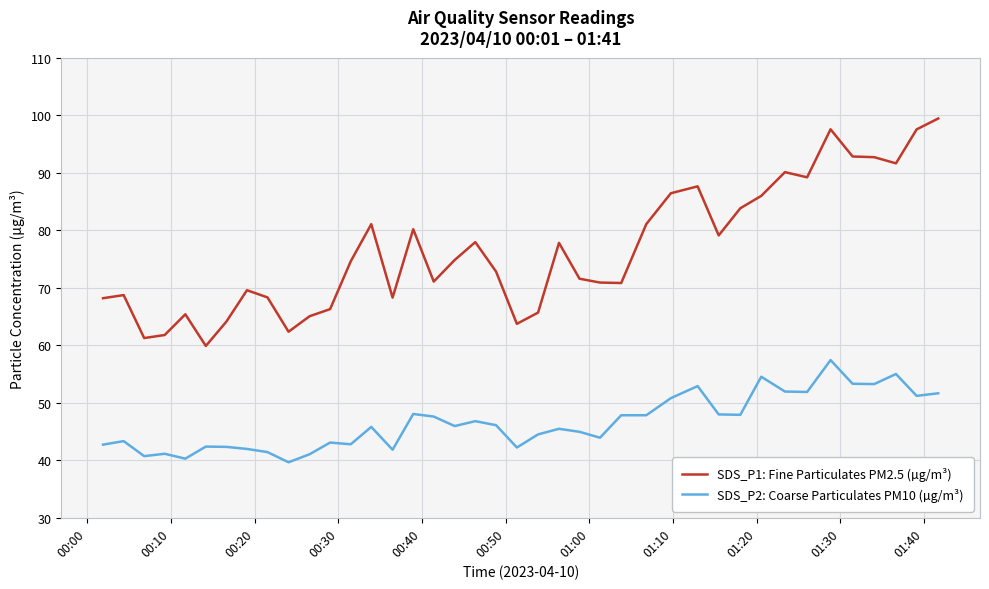

Which series has the largest total across all categories?

SDS_P1: Fine Particulates PM2.5 (µg/m³)